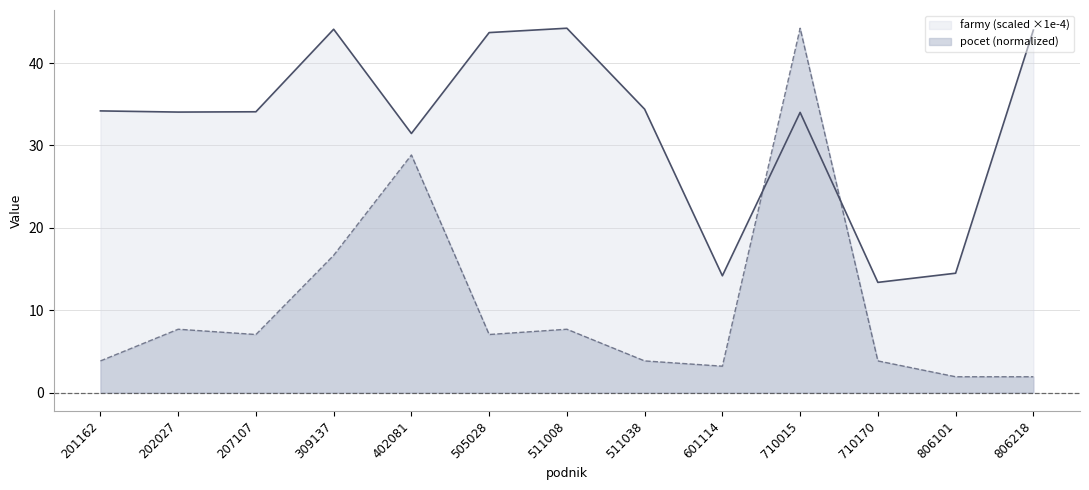

What is the highest value of the pocet series?

44.2